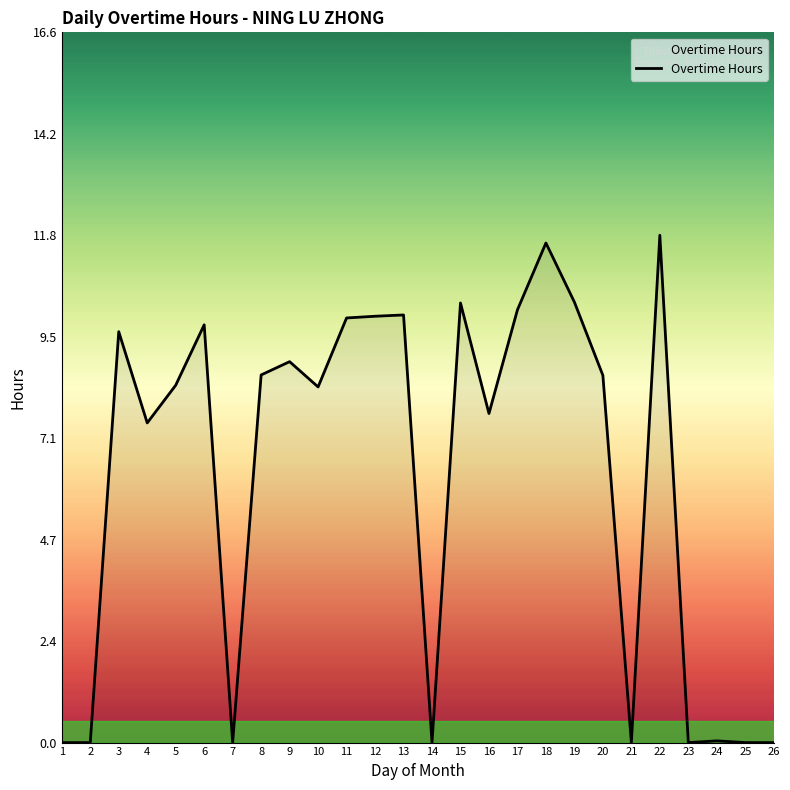

What is the change in value from 19 to 26?

-10.3